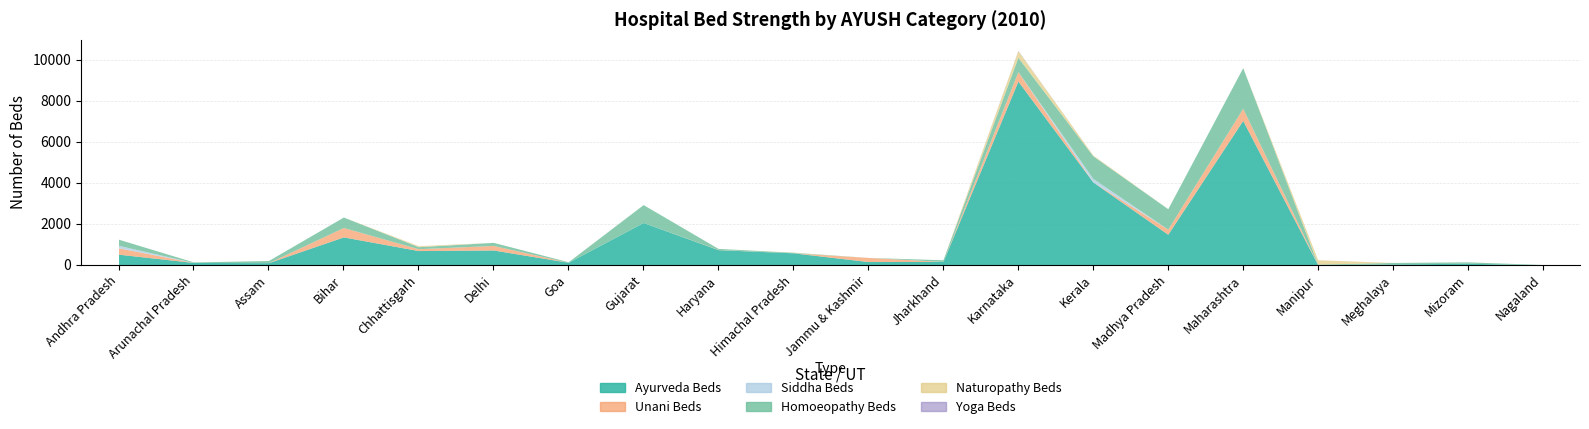

What is the difference between the second highest and minimum values in the Unani Beds series?

462